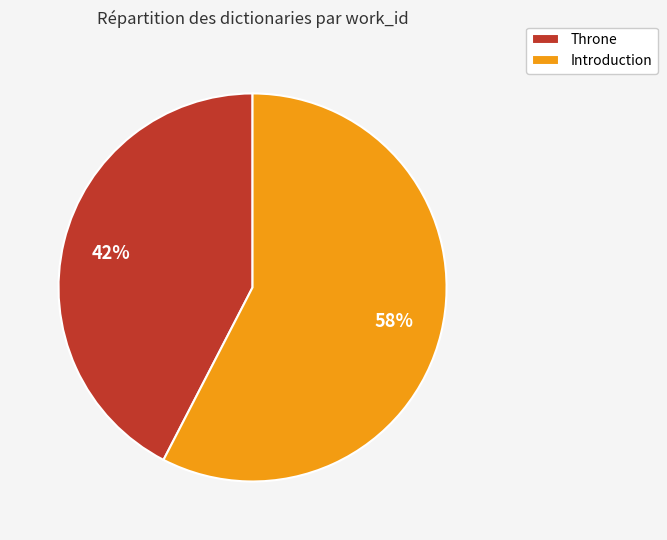

True or false: Introduction accounts for 58% of the total.

True